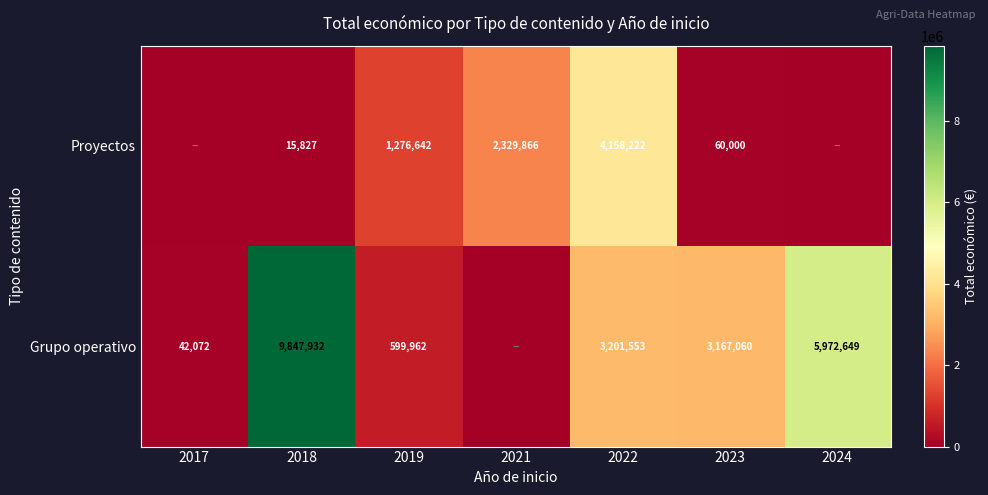

Between 2018 and 2023, which series saw the biggest shift?

Grupo operativo